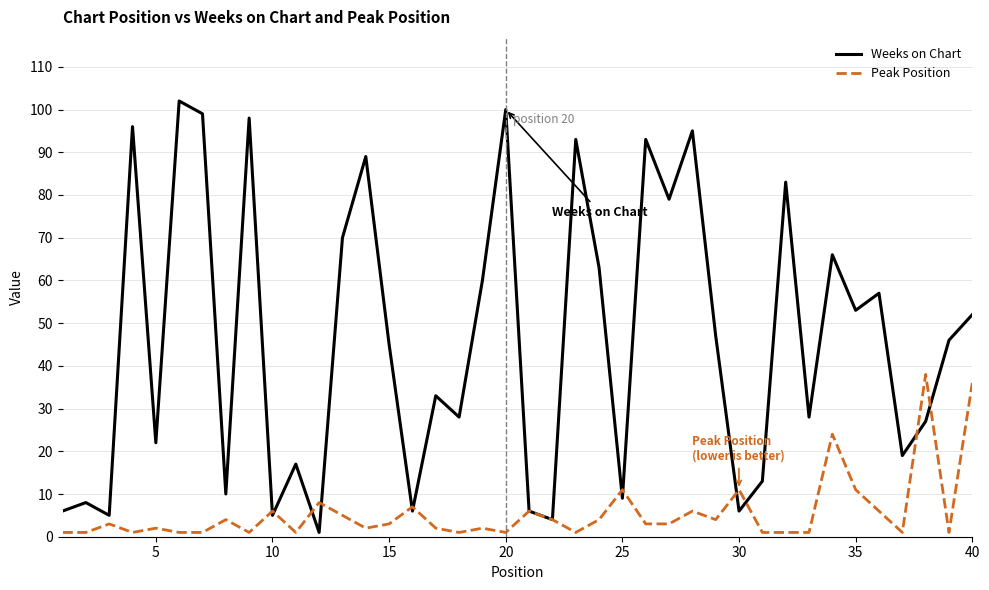

True or false: Peak Position has more than 1 points higher than both neighbors.

True